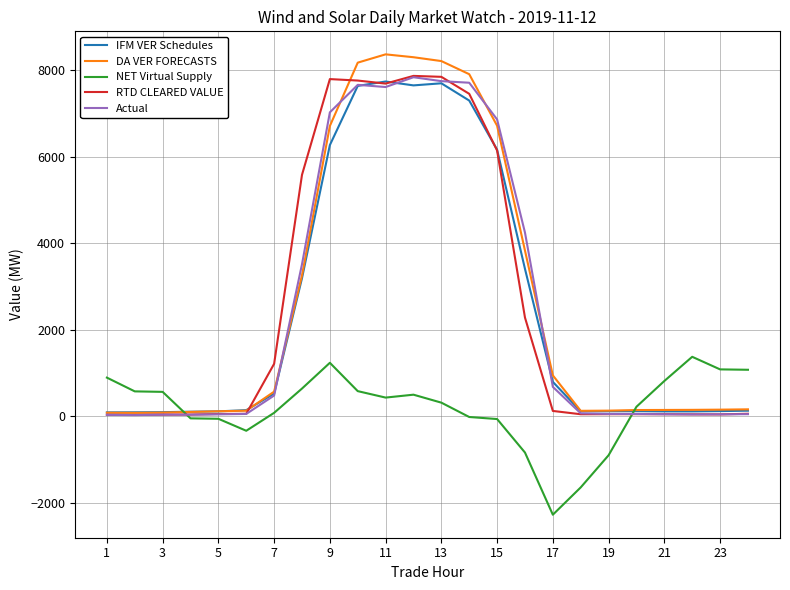

What is the maximum value for RTD CLEARED VALUE?

7872.7